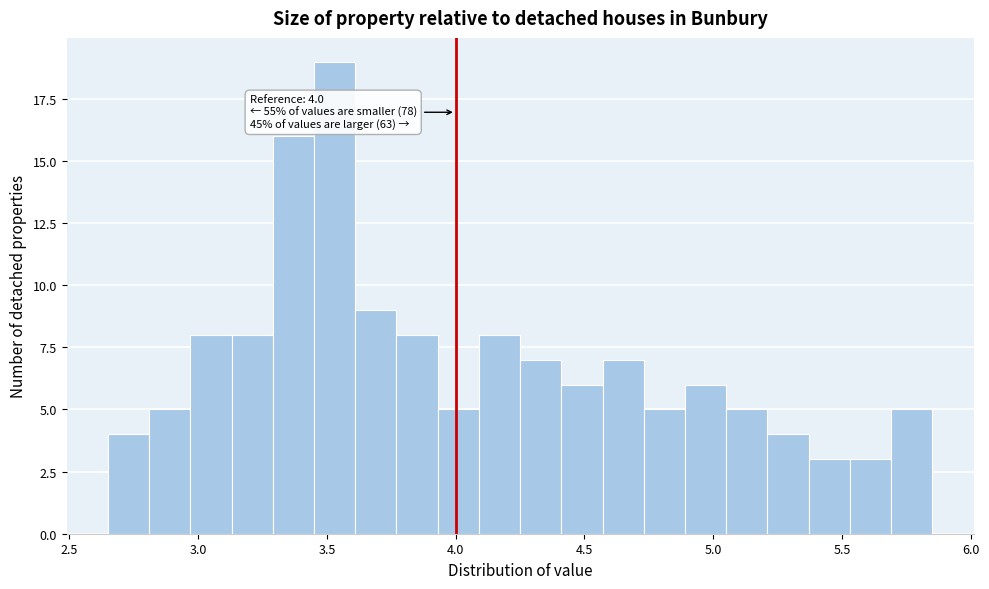

Read against the x-axis, roughly where is the centre of the tallest bar?

3.55